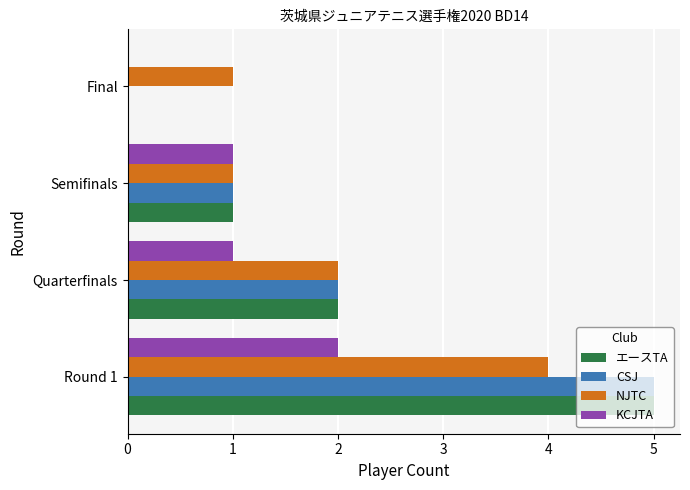

Is the value of NJTC at Round 1 greater than the value of CSJ at Round 1?

No